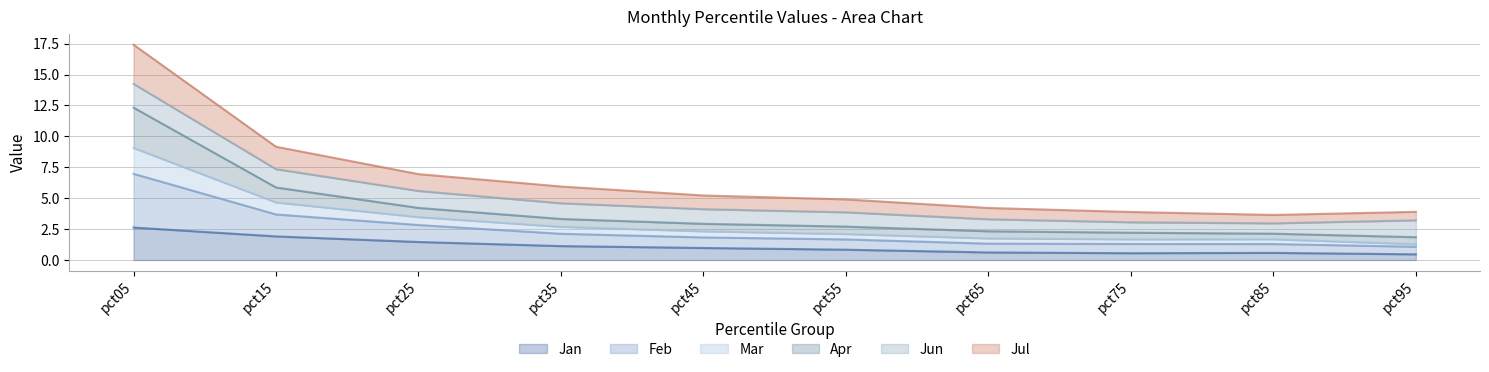

At which label does Apr first exceed 4?

pct05